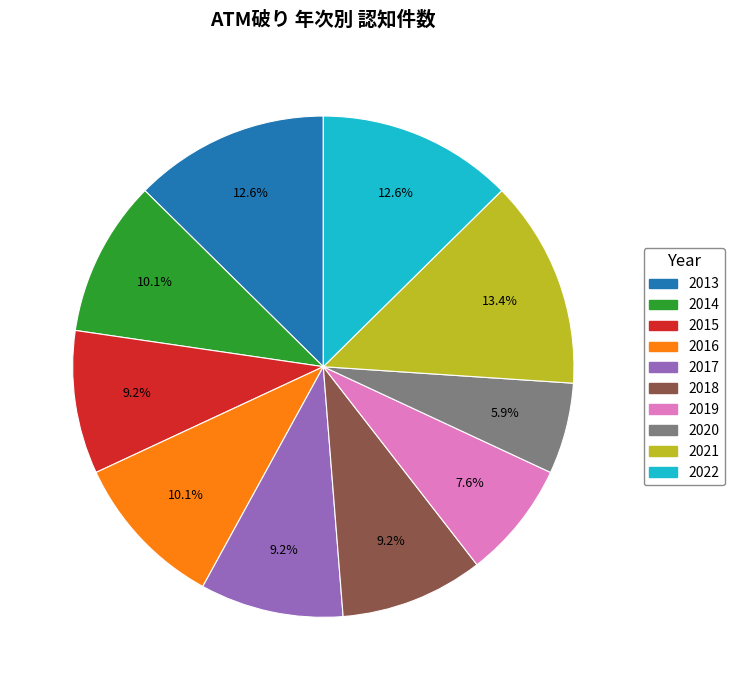

How many segments does this pie chart have?

10